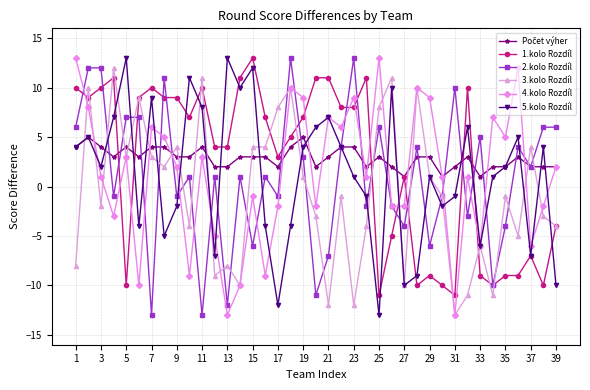

How many positive values does the 4.kolo Rozdíl series have?

23